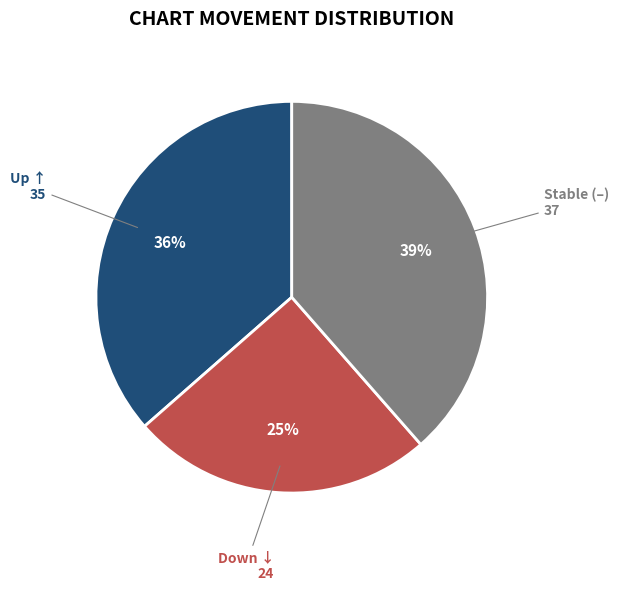

To the nearest percent, what is the average slice percentage?

33%